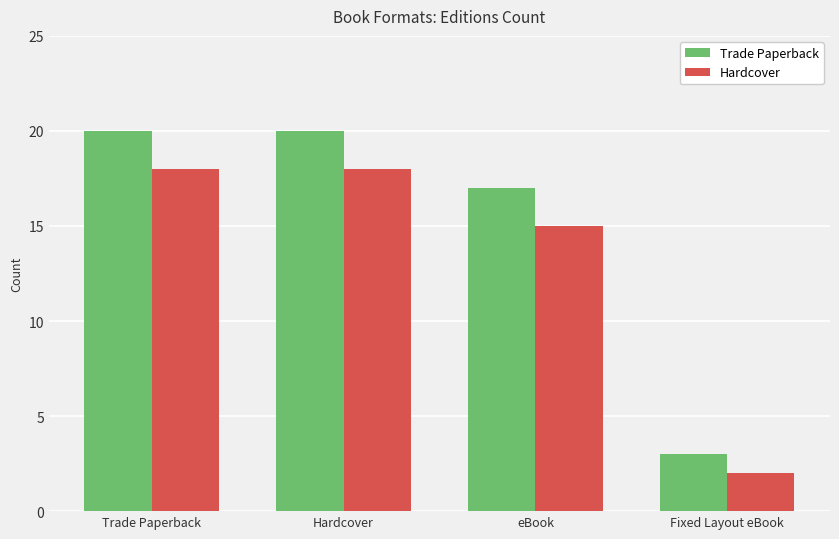

What is the label of the 3rd bar from the right?

Hardcover